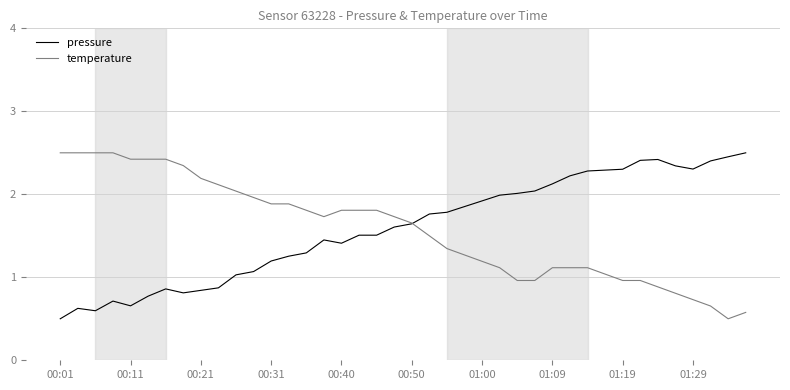

What is the minimum value for pressure?

0.5